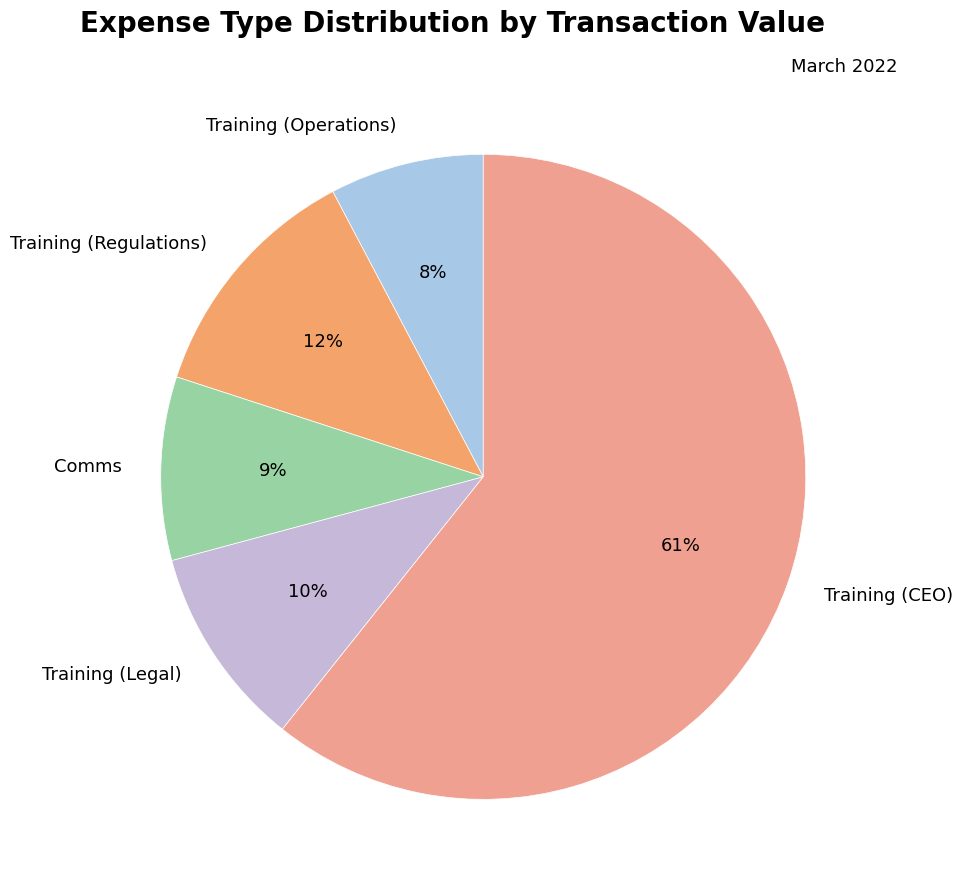

Count the number of slices in the pie.

5